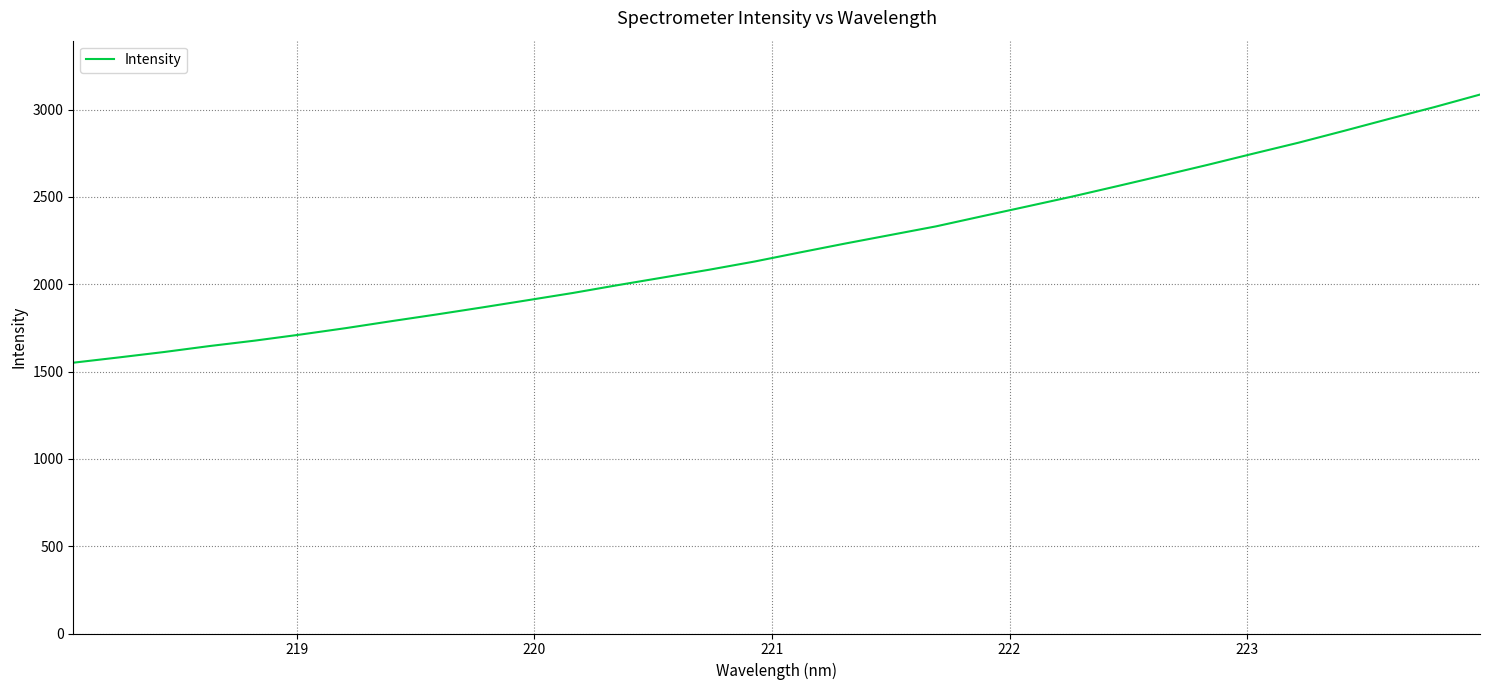

What is the maximum value shown in the chart?

3086.1